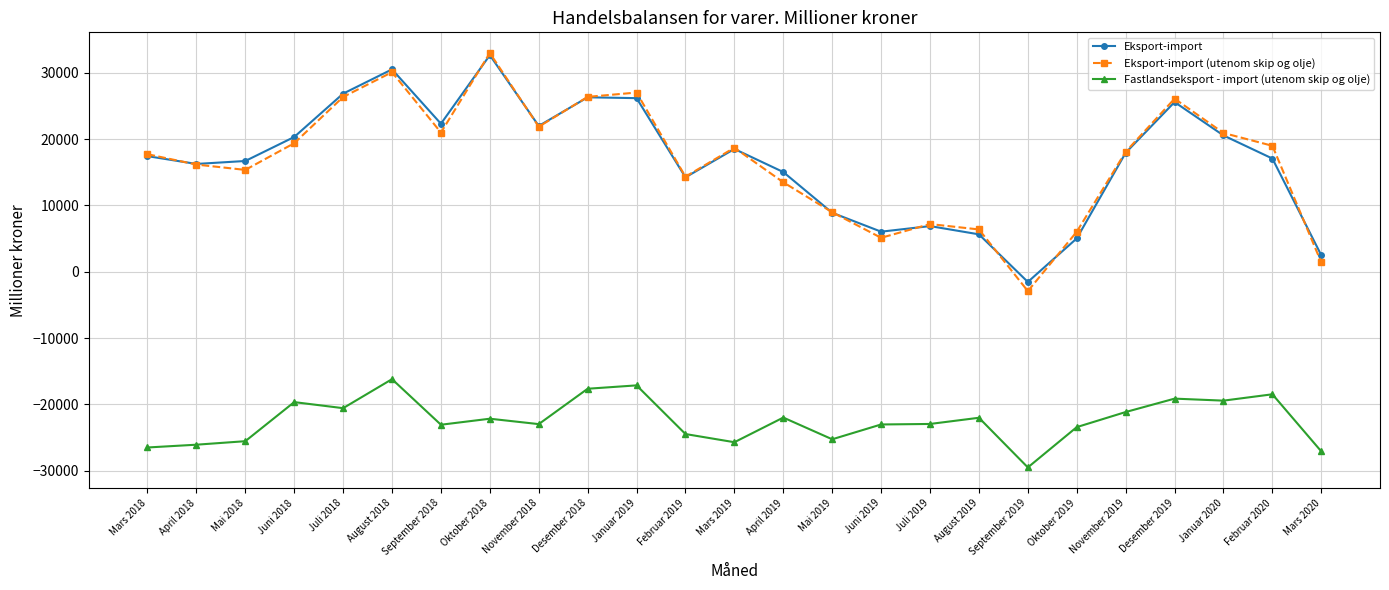

How many lines are shown in the chart?

3